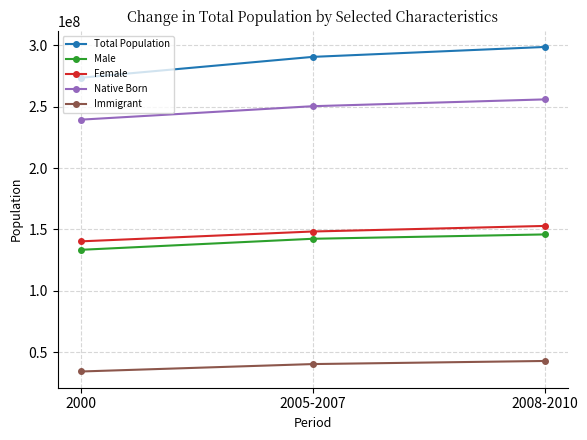

How many categories are shown in the chart?

3